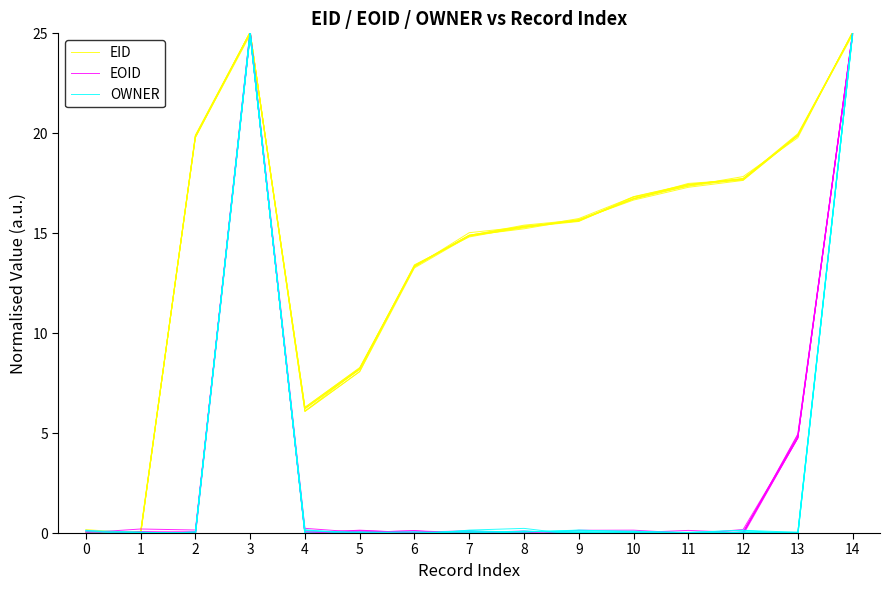

Which series has the largest total across all categories?

EID